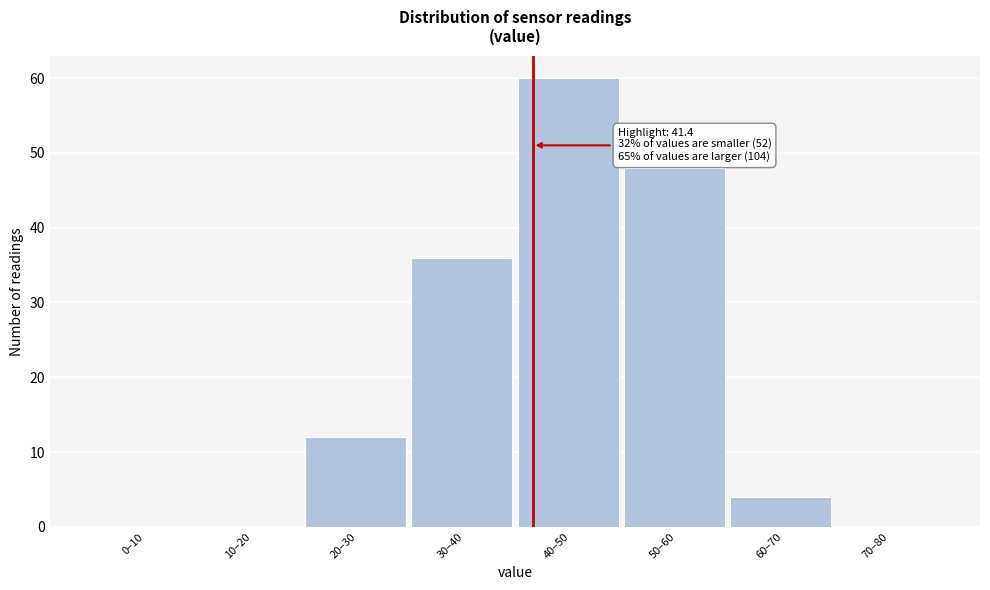

Reading right to left, what are all the values shown in this chart?

70–80=0	60–70=4	50–60=48	40–50=60	30–40=36	20–30=12	10–20=0	0–10=0